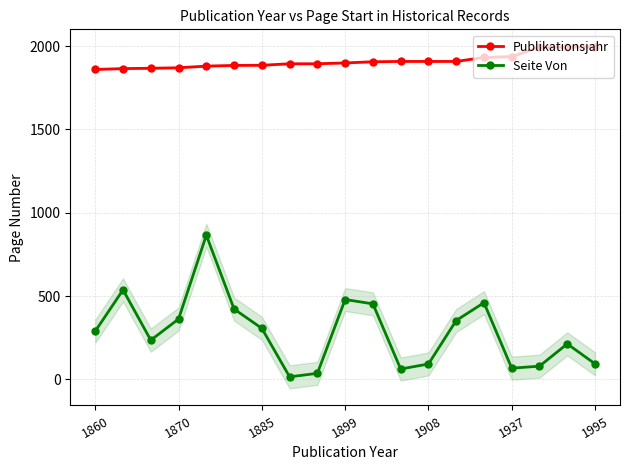

What is the maximum value shown in the chart?

1995